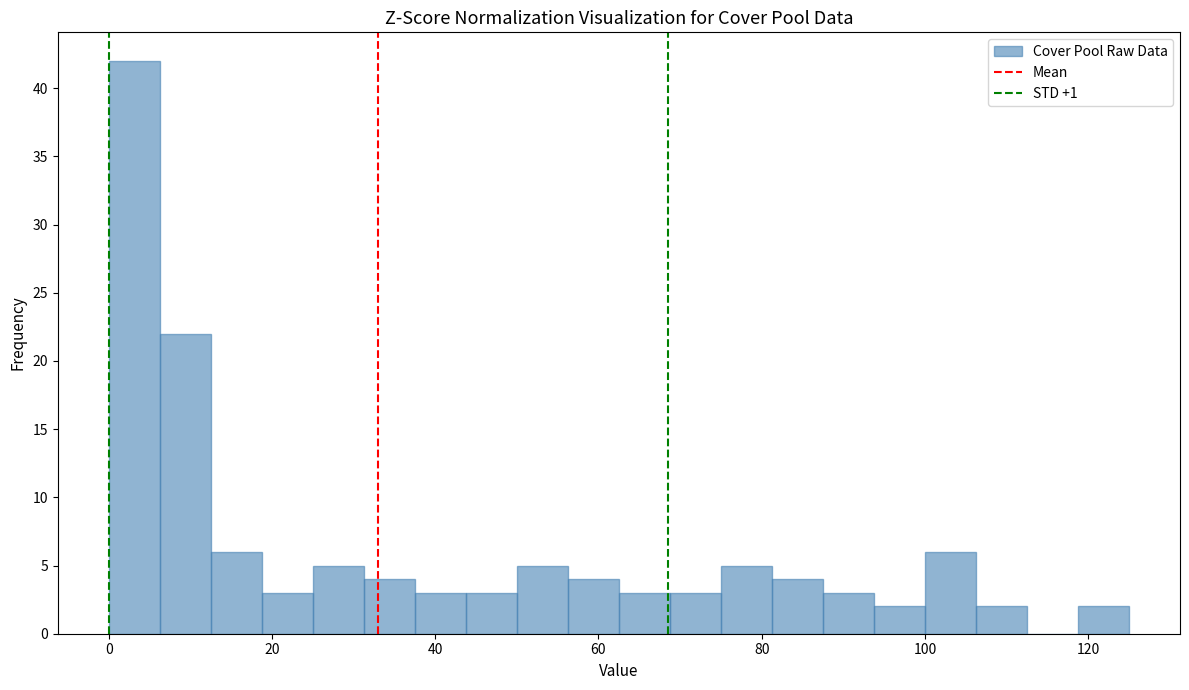

Around what value on the x-axis is the tallest bar? Give the approximate position of its centre, as read against the axis.

4